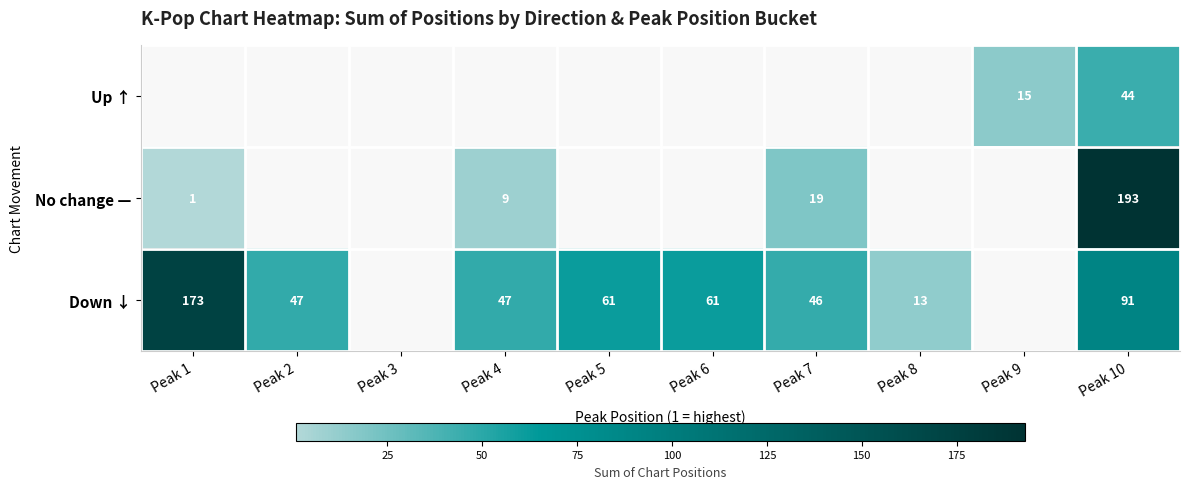

Count the number of data series in this chart.

3